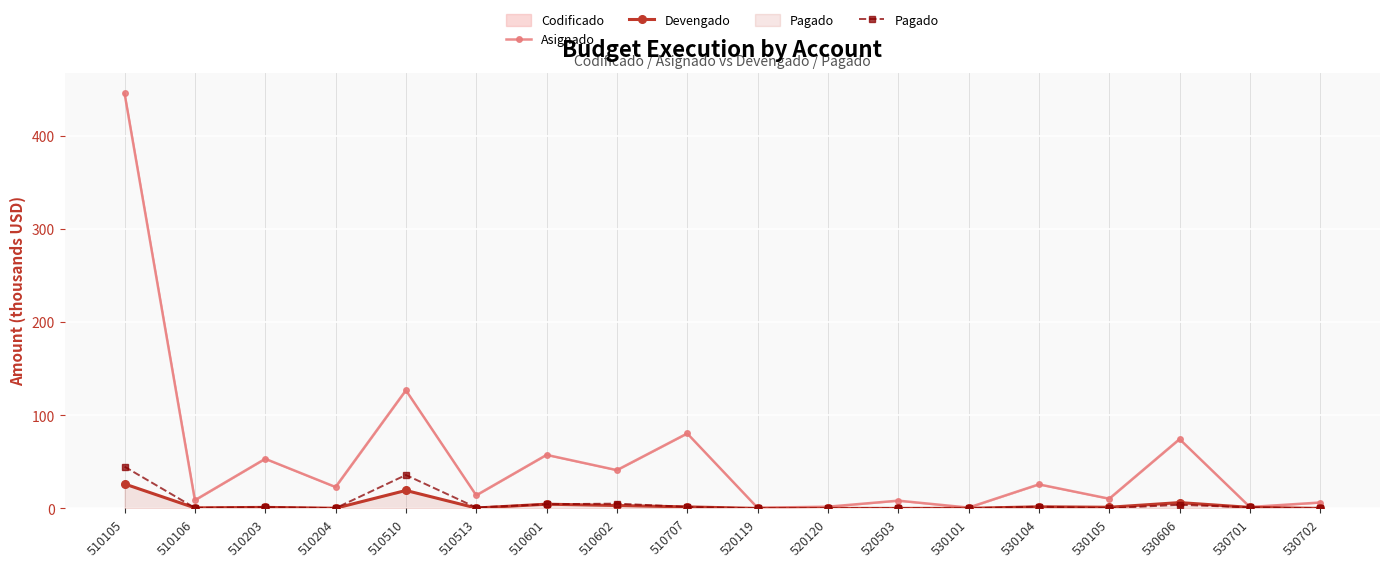

What is the total value across all series at 530606?

84.5